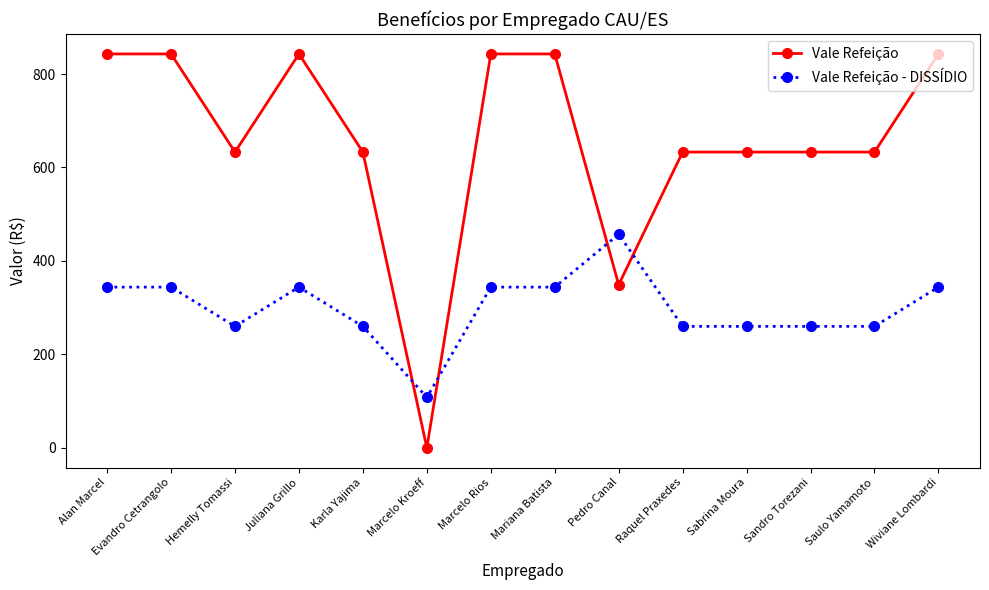

How many positive values does the Vale Refeição series have?

13